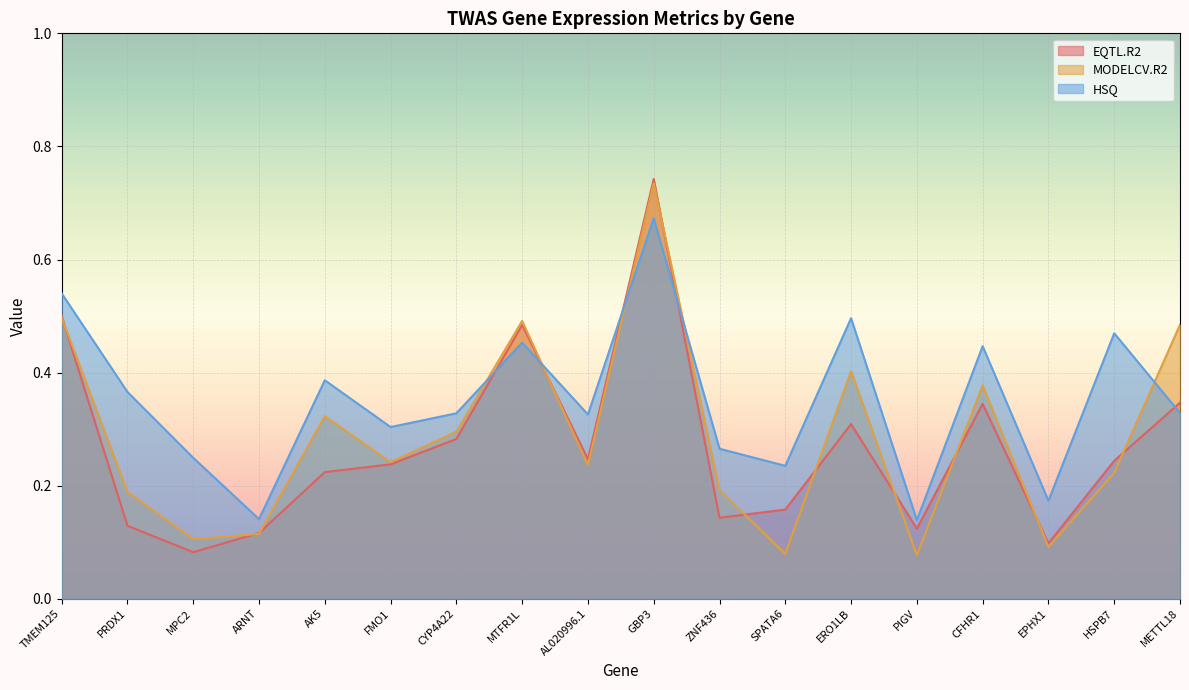

Which series changed the most between CYP4A22 and MTFR1L?

EQTL.R2